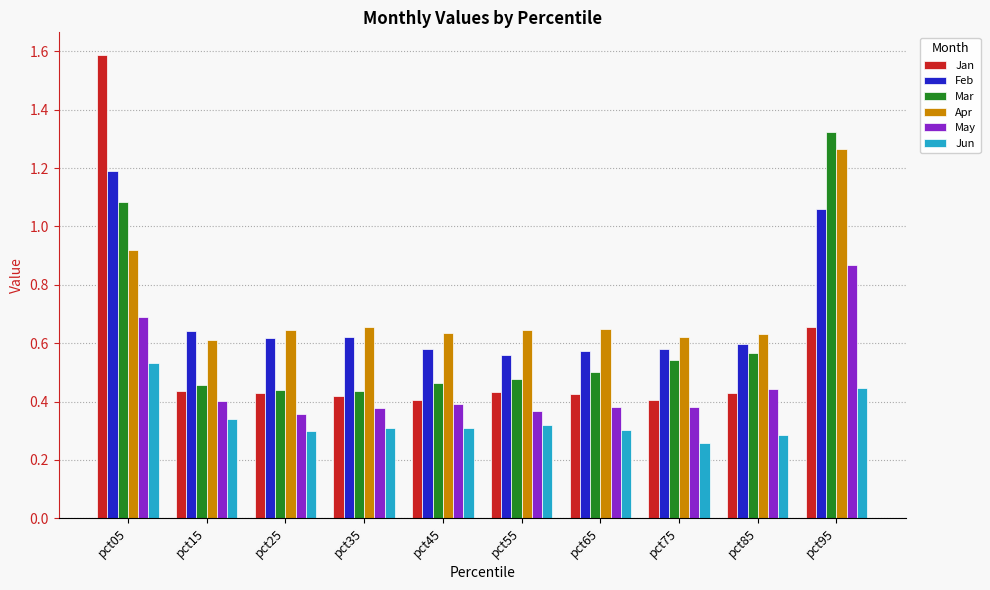

How many series are shown in this chart?

6